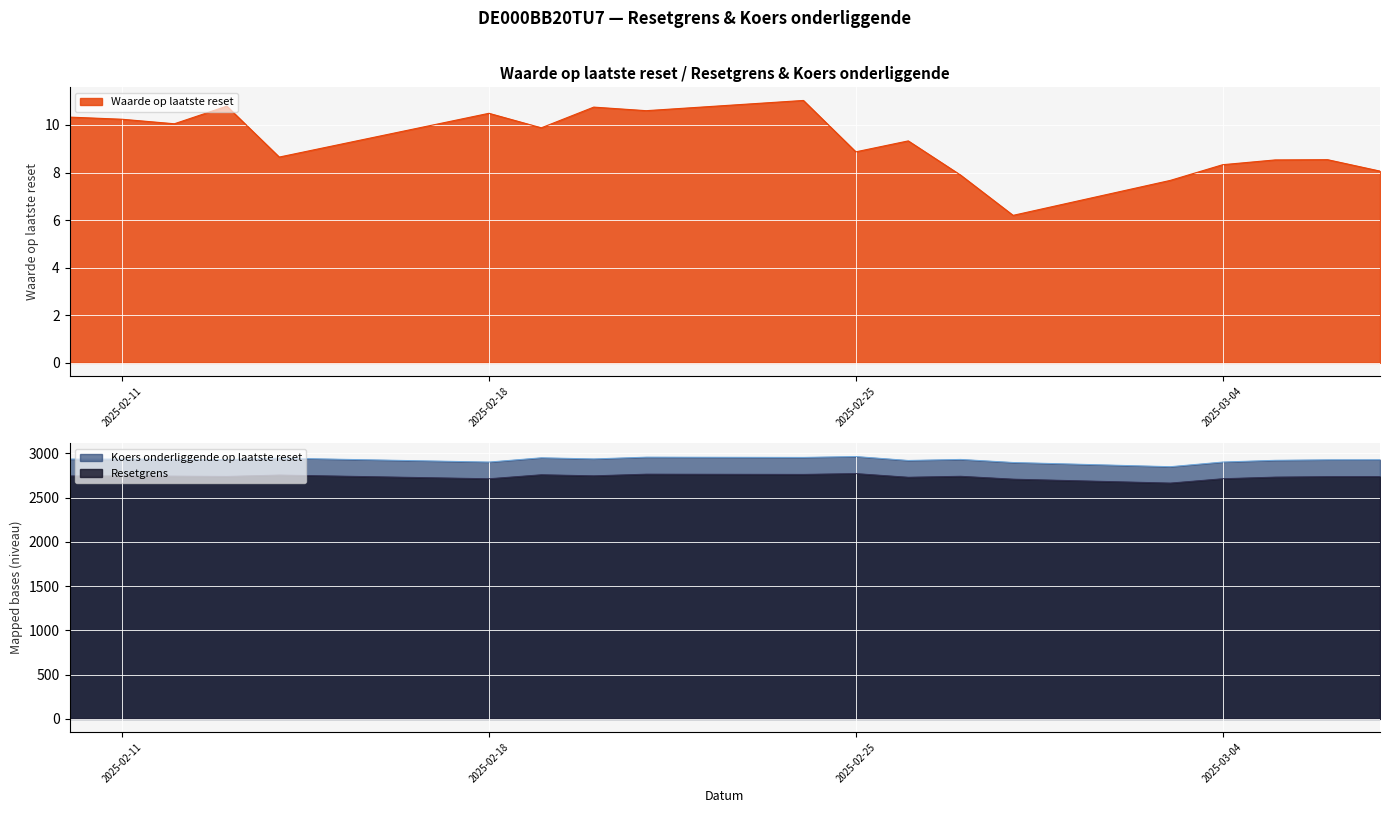

Which series has the largest total across all categories?

Koers onderliggende op laatste reset